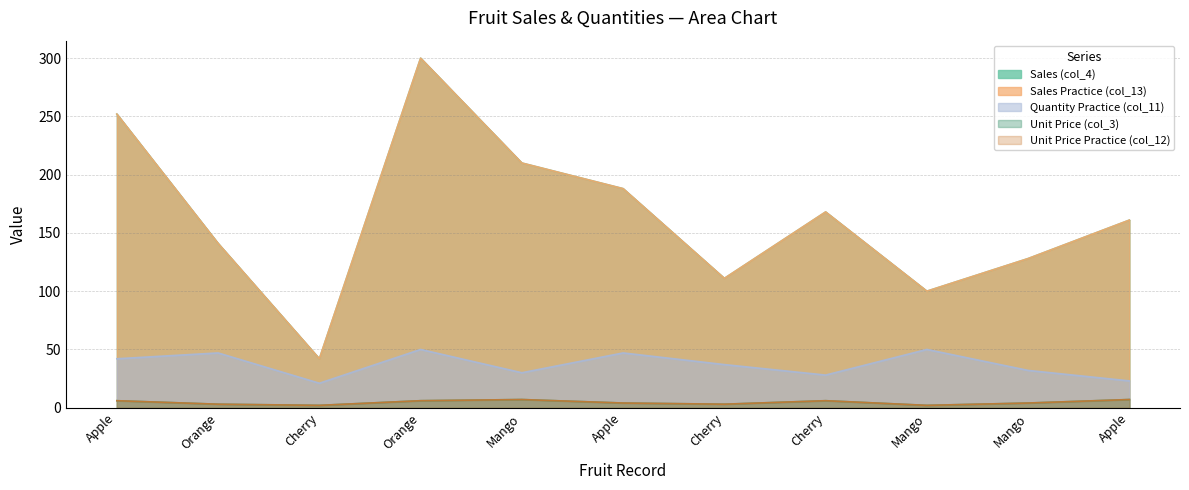

True or false: Quantity Practice (col_11) and Unit Price Practice (col_12) cross at least once.

False